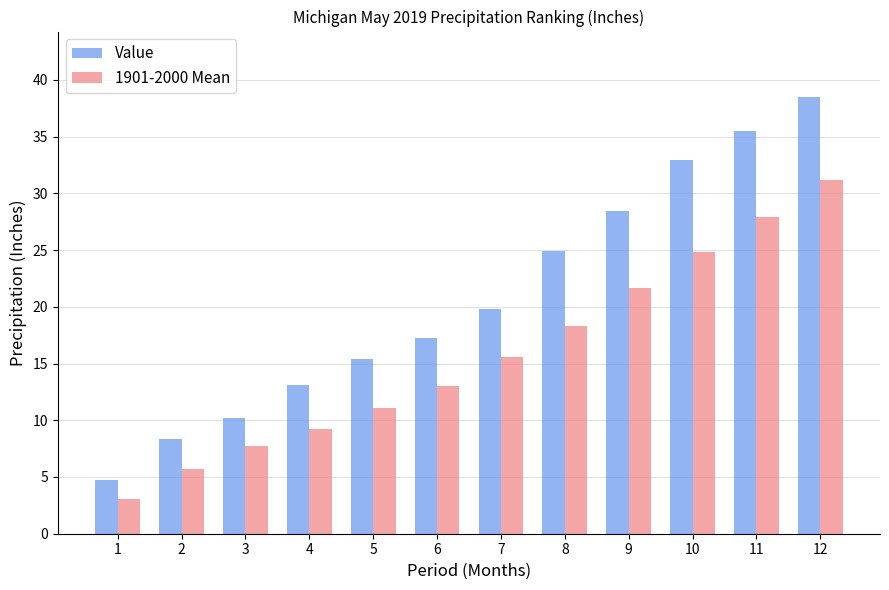

How many bars are there in total?

24